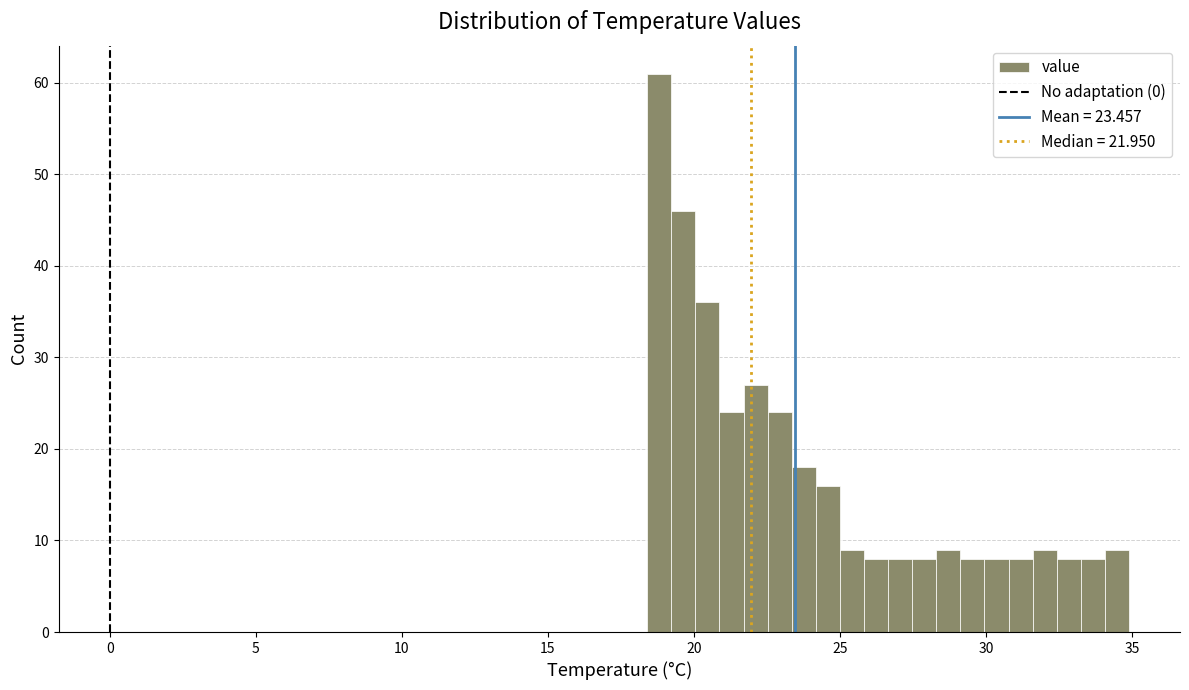

Read against the x-axis, roughly where is the centre of the tallest bar?

19.0